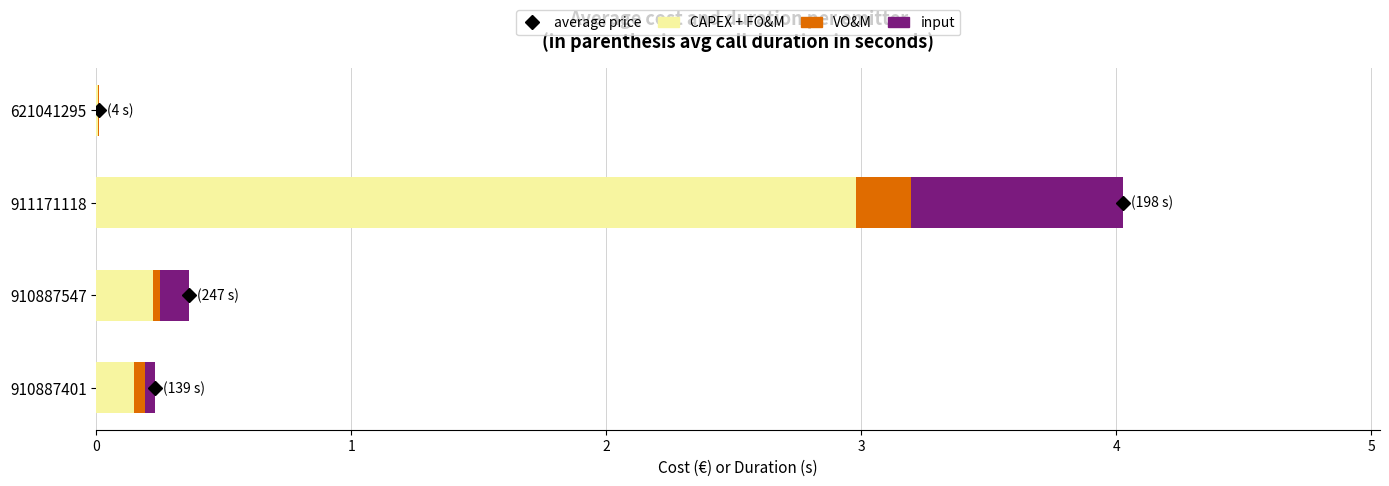

The value of CAPEX + FO&M at 911171118 is 5.3. True or false?

False